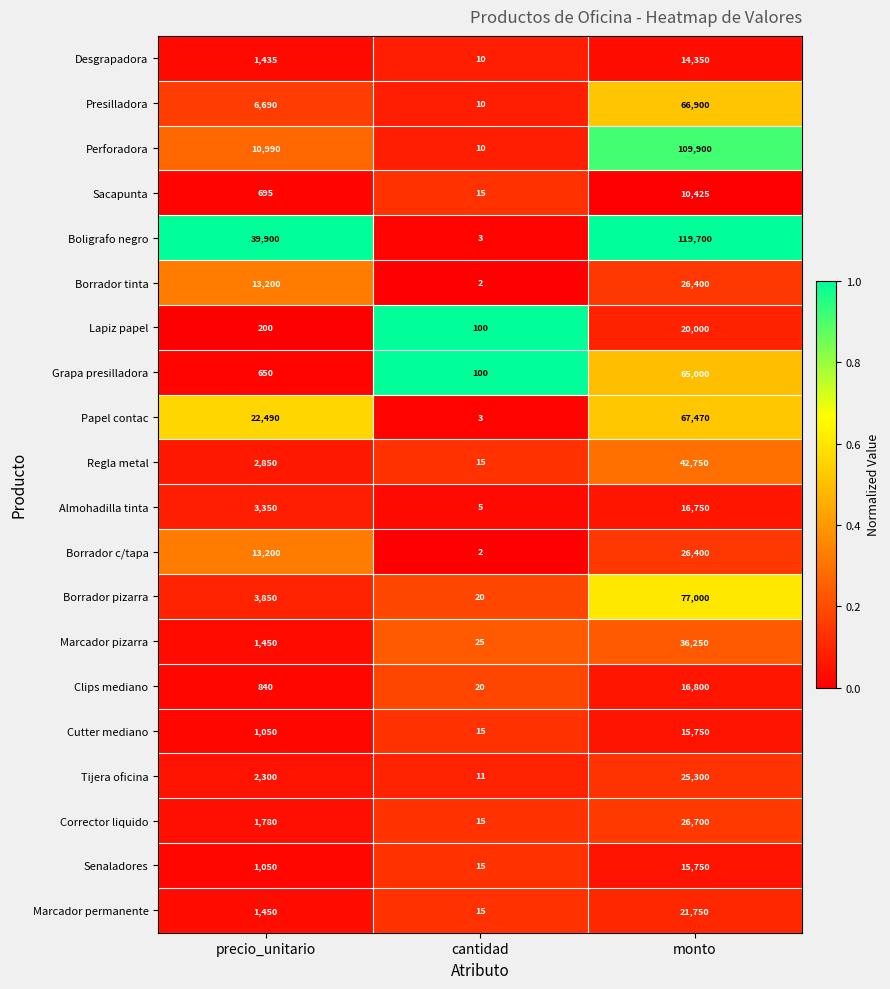

What is the average value of the Papel contac series?

29988